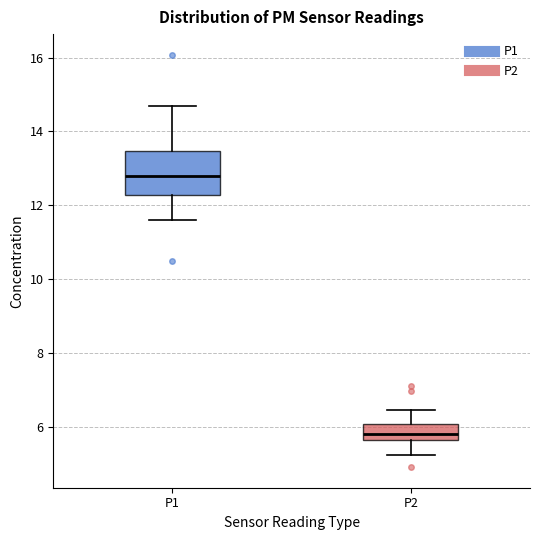

Reading left to right, transcribe this box plot: for each box, give where its median line is, the range the box spans, and where its two whiskers end, as read against the y-axis. The values are not printed on the chart, so give them approximately, as read against the axis.

P1: median 12.8, box 12.2 to 13.4, whiskers 11.6 to 14.8
P2: median 5.8, box 5.6 to 6.0, whiskers 5.2 to 6.4